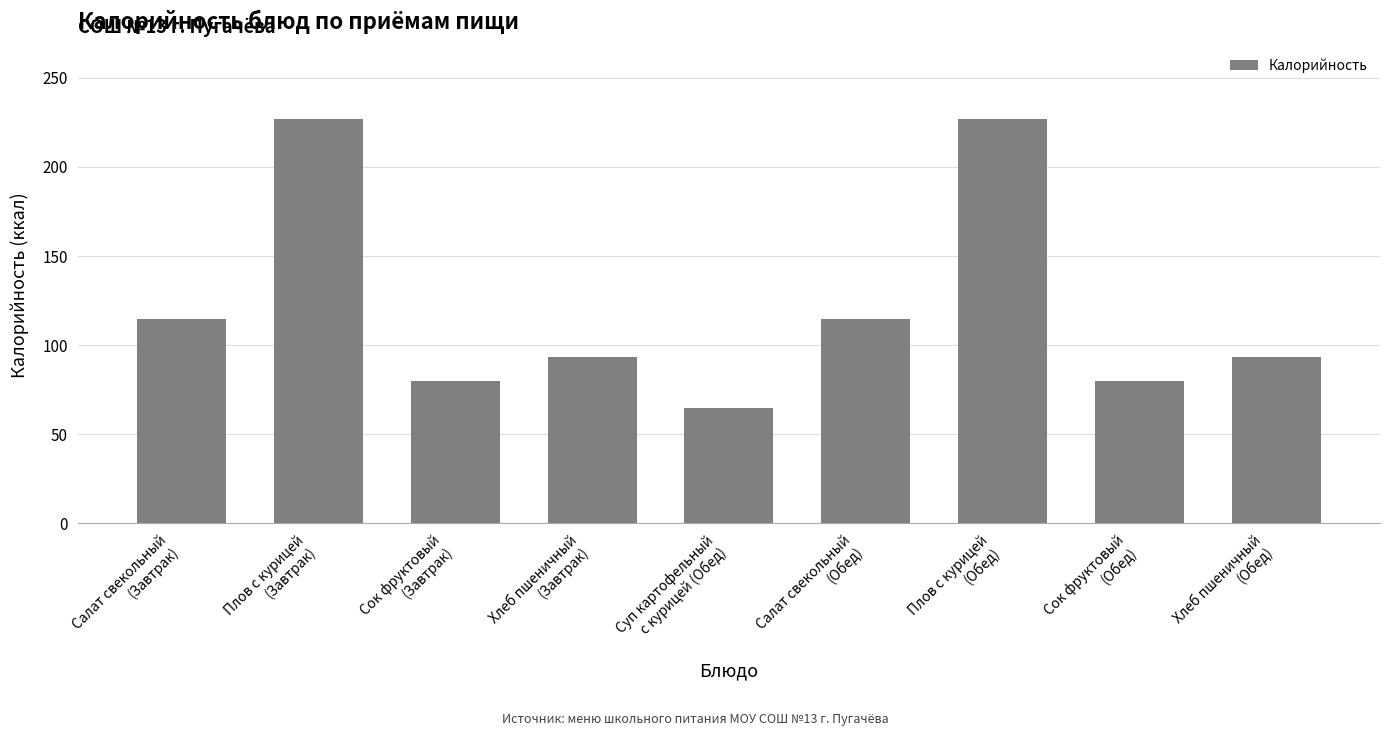

What is the greatest value displayed?

227.0